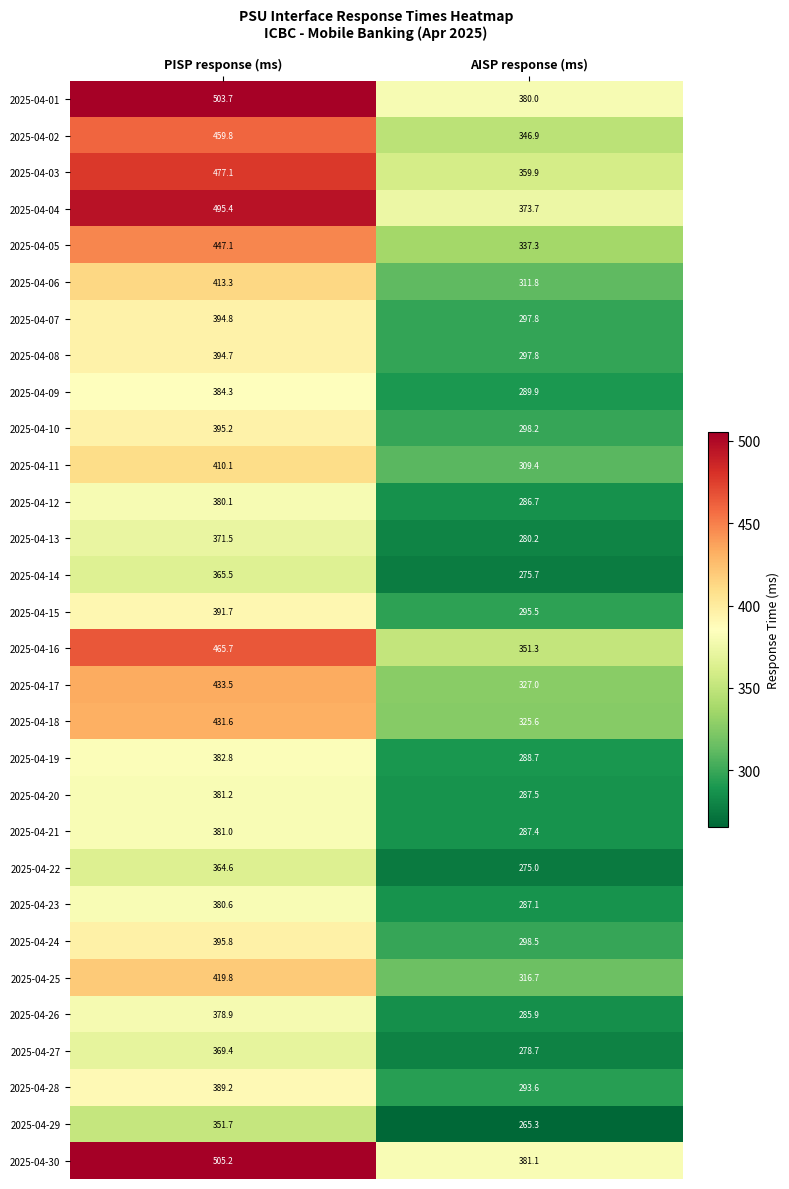

Read the 2025-04-04 value at AISP response (ms).

373.7